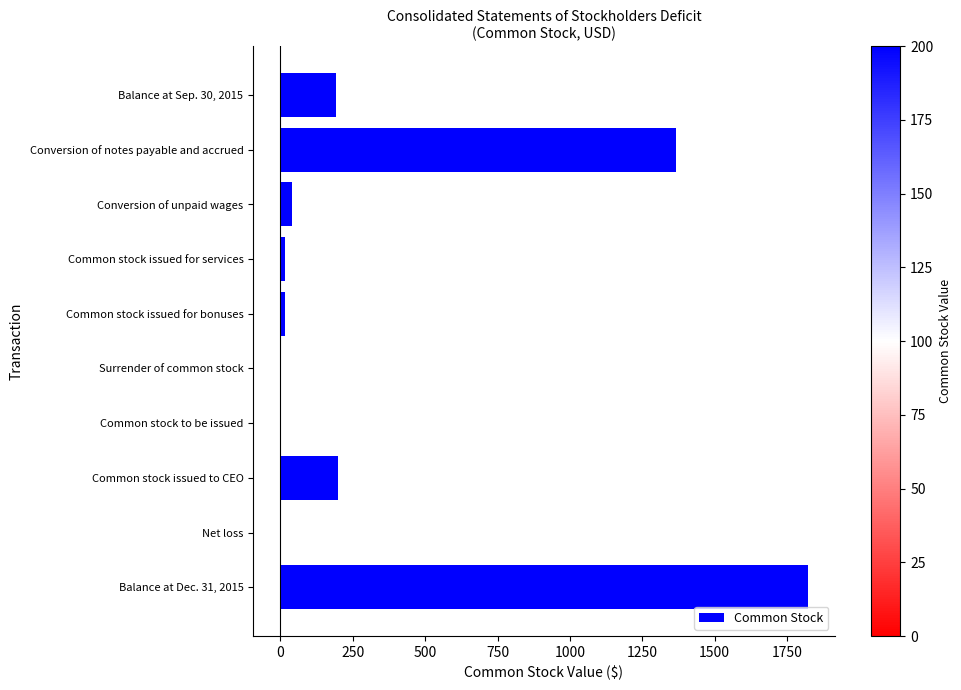

What is the change in value from Conversion of notes payable and accrued to Common stock issued to CEO?

-1166